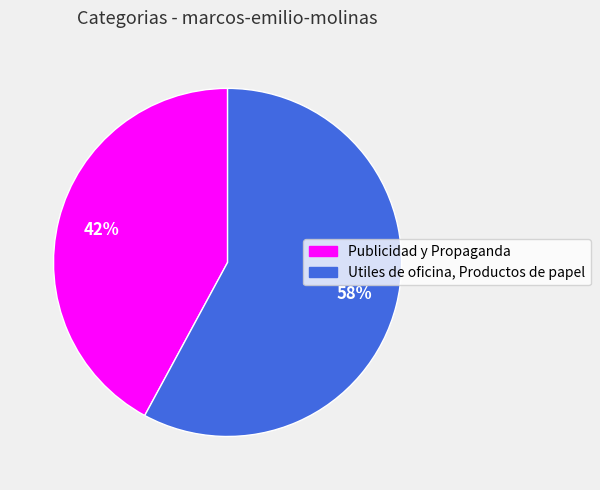

What is the majority slice?

Utiles de oficina, Productos de papel